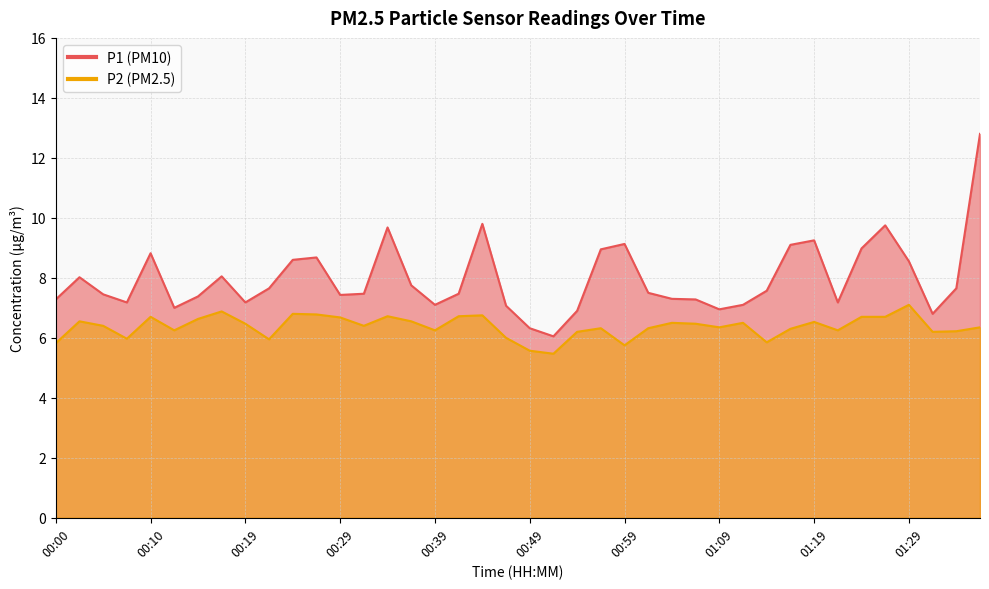

Does the chart have visible grid lines?

Yes